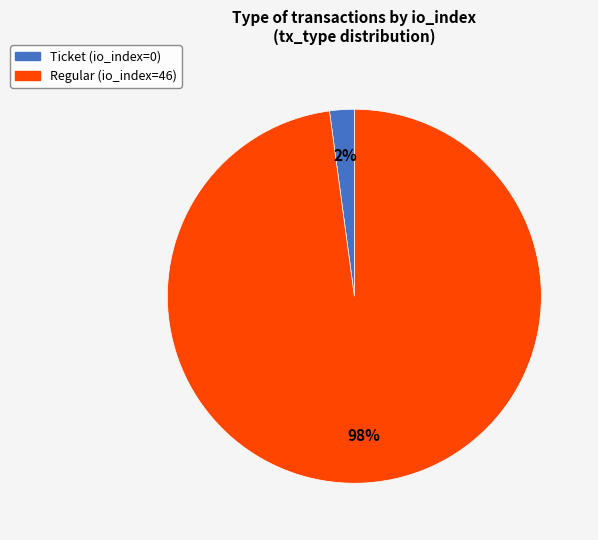

To the nearest percent, what portion does Regular (io_index=46) represent?

98%